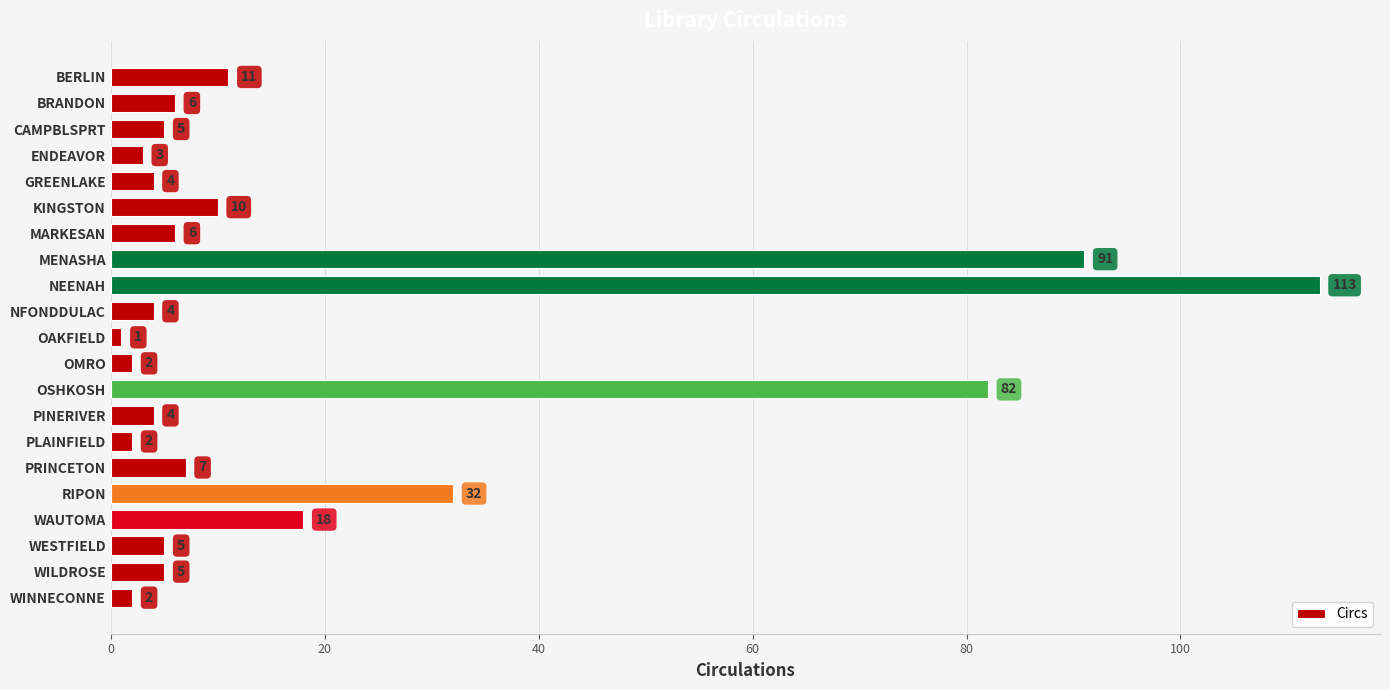

Reading bottom to top, what are all the values shown in this chart?

2	5	5	18	32	7	2	4	82	2	1	4	113	91	6	10	4	3	5	6	11